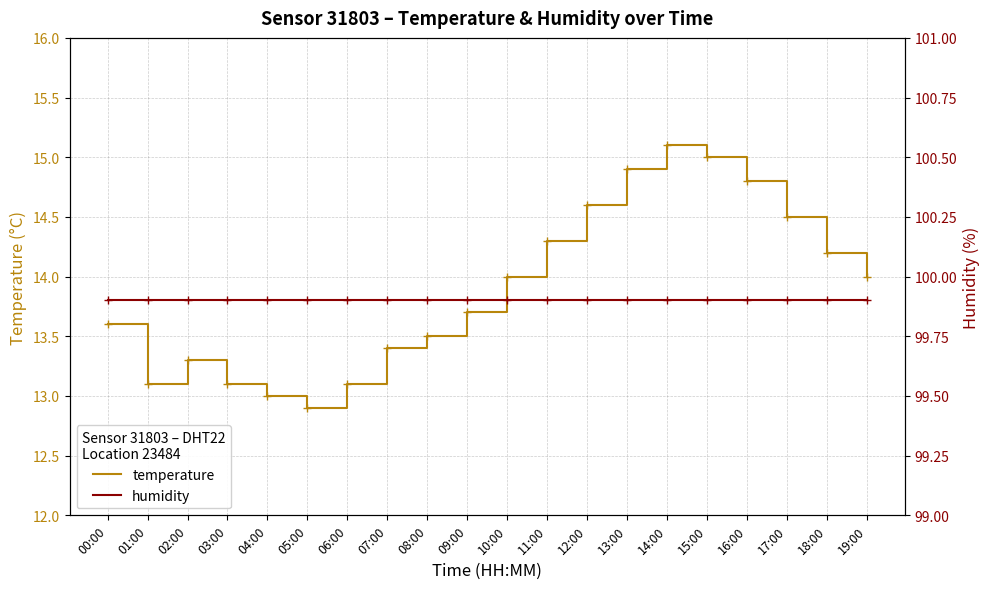

What is the sum of all humidity values?

1998.0